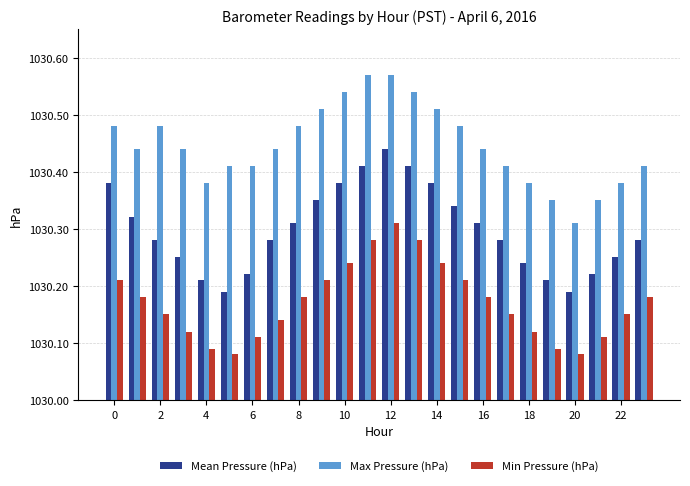

List the series in order of their peak value, lowest first.

Min Pressure (hPa), Mean Pressure (hPa), Max Pressure (hPa)